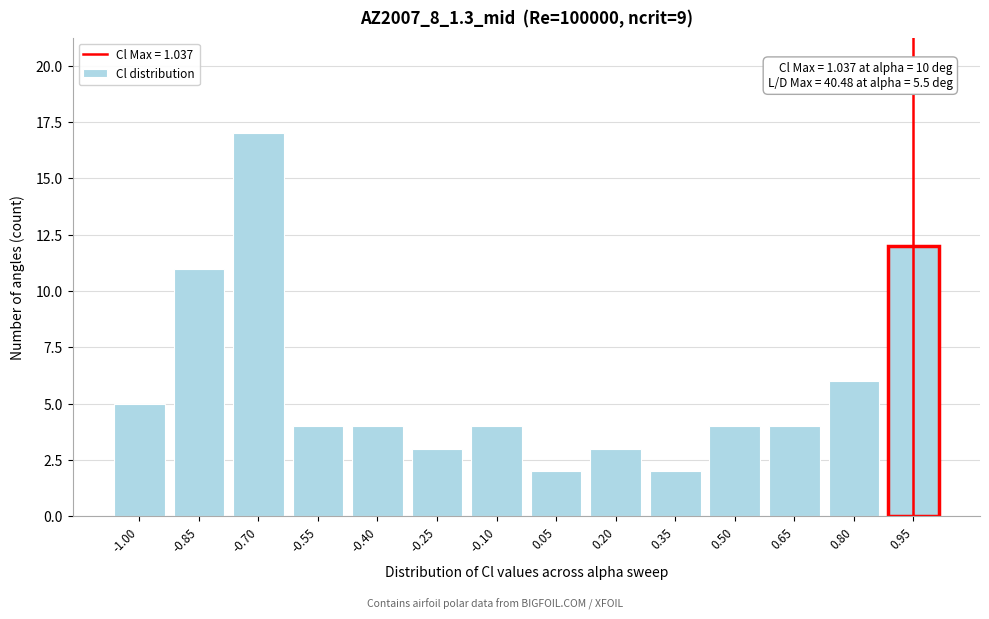

Reading left to right, list all the values displayed in this chart.

-1.00=5	-0.85=11	-0.70=17	-0.55=4	-0.40=4	-0.25=3	-0.10=4	0.05=2	0.20=3	0.35=2	0.50=4	0.65=4	0.80=6	0.95=12